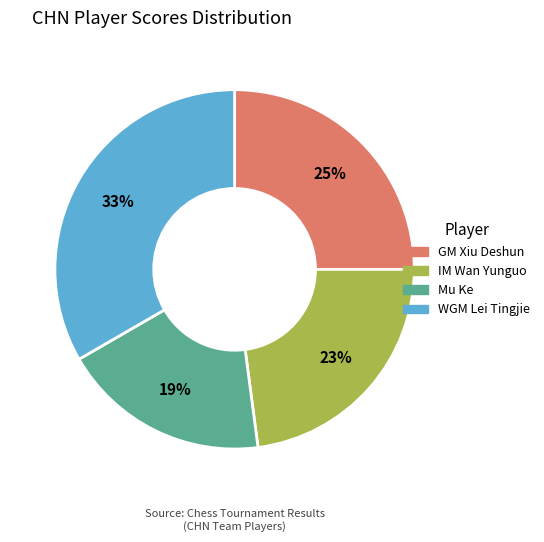

To the nearest percent, what is the average slice percentage?

25%